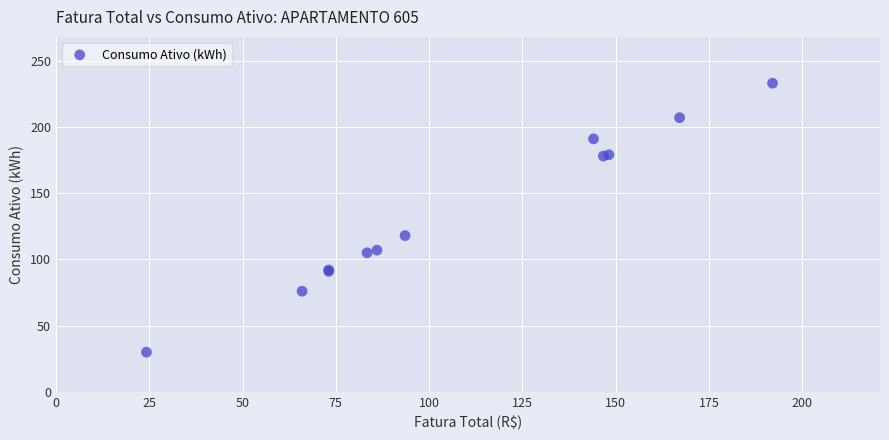

What Y value in the scatter plot is closest to 131?

118